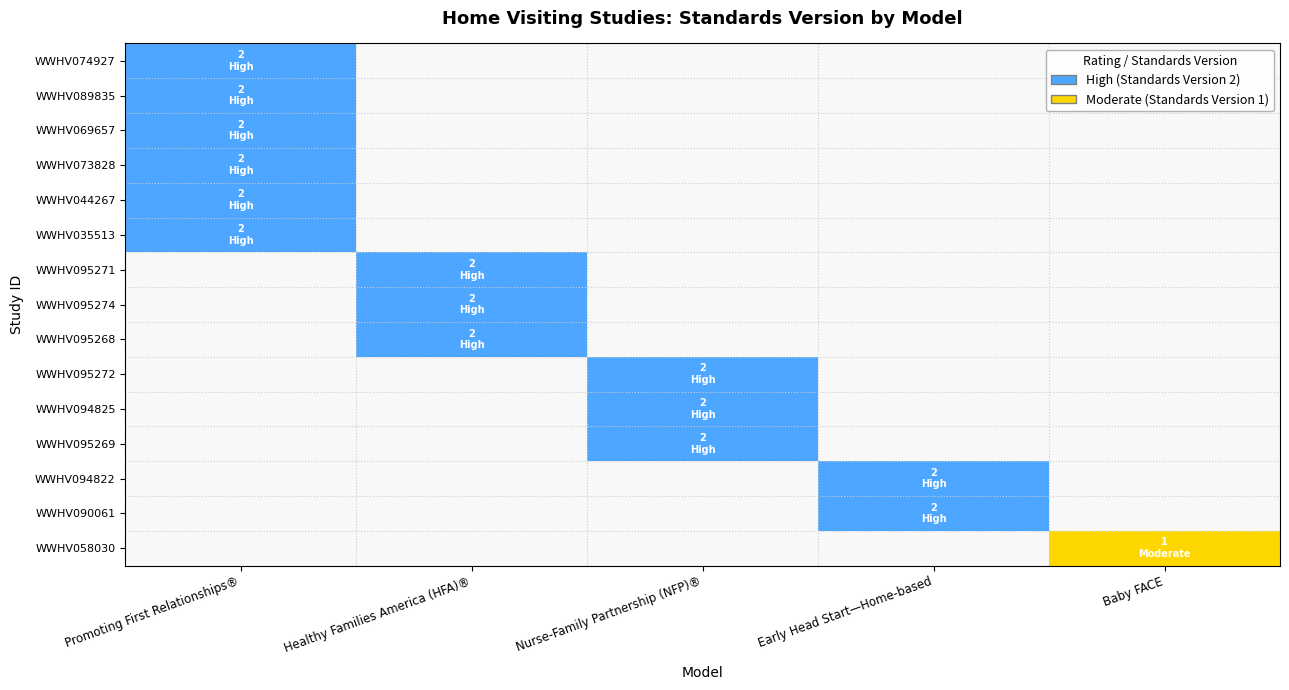

How many values in WWHV035513 are above zero?

1